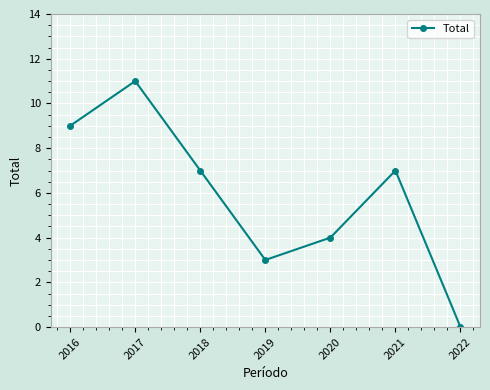

The value at 2016 is 9. True or false?

True